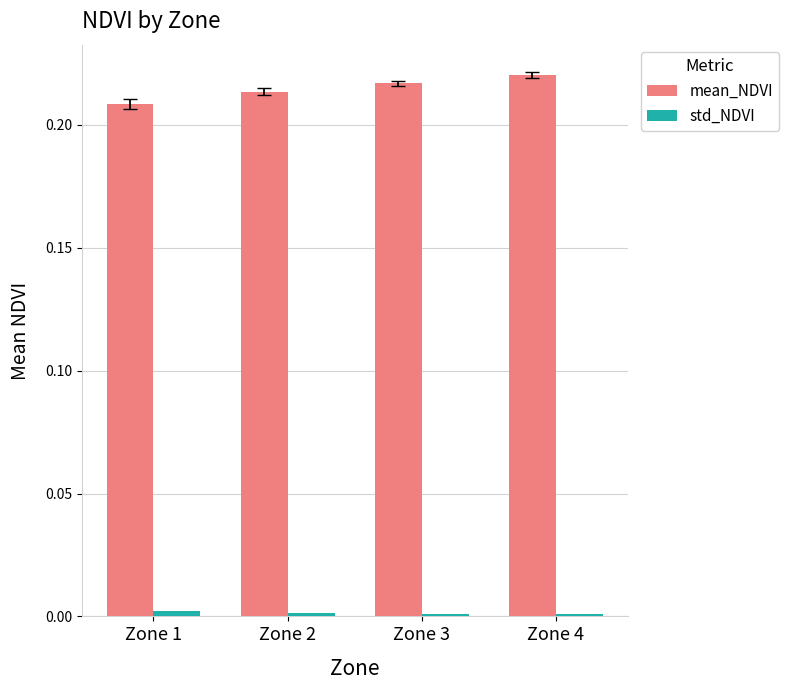

Which series has the largest total across all categories?

mean_NDVI